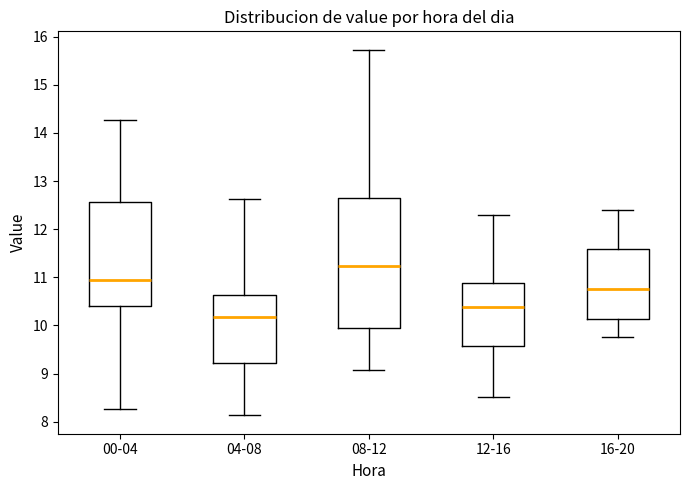

Reading left to right, transcribe this box plot: for each box, give where its median line is, the range the box spans, and where its two whiskers end, as read against the y-axis. The values are not printed on the chart, so give them approximately, as read against the axis.

00-04: median 10.9, box 10.4 to 12.6, whiskers 8.3 to 14.3
04-08: median 10.2, box 9.2 to 10.6, whiskers 8.1 to 12.6
08-12: median 11.2, box 10.0 to 12.6, whiskers 9.1 to 15.7
12-16: median 10.4, box 9.6 to 10.9, whiskers 8.5 to 12.3
16-20: median 10.8, box 10.1 to 11.6, whiskers 9.8 to 12.4